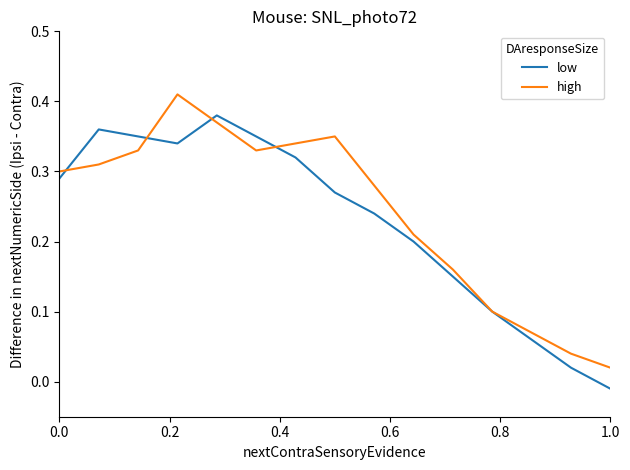

List the series in order of their peak value, lowest first.

low, high